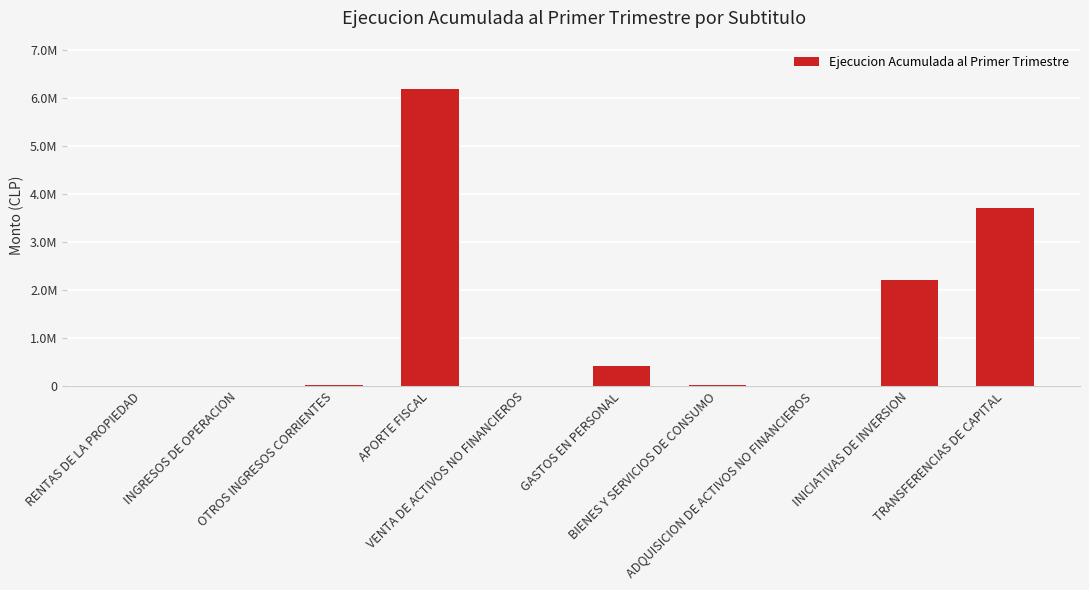

Are the bars horizontal?

No